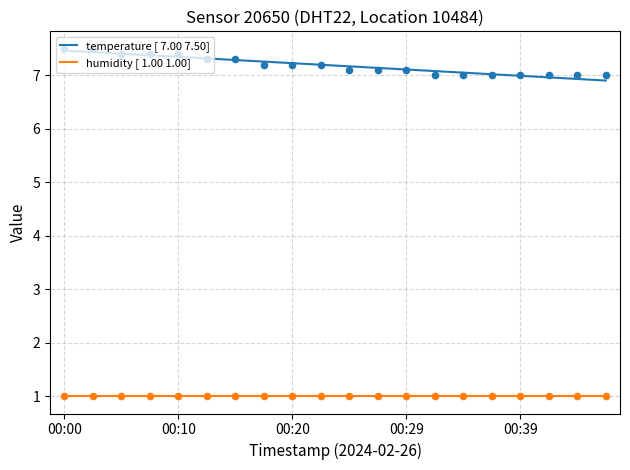

Which series reaches the maximum Y coordinate?

temperature [ 7.00 7.50]